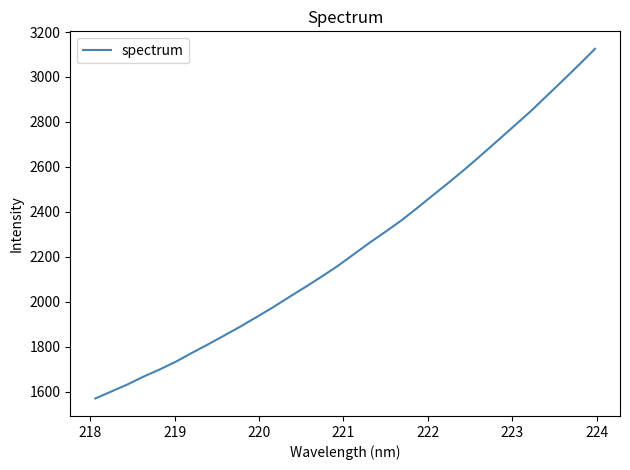

What is the difference between the maximum and minimum values?

1555.4